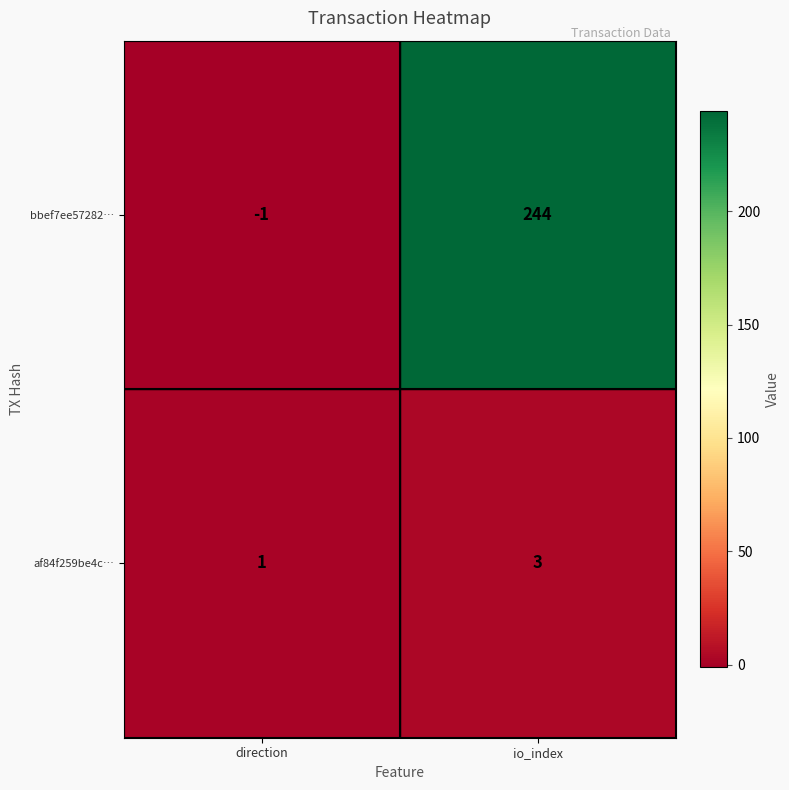

How many positive values does the bbef7ee57282… series have?

1